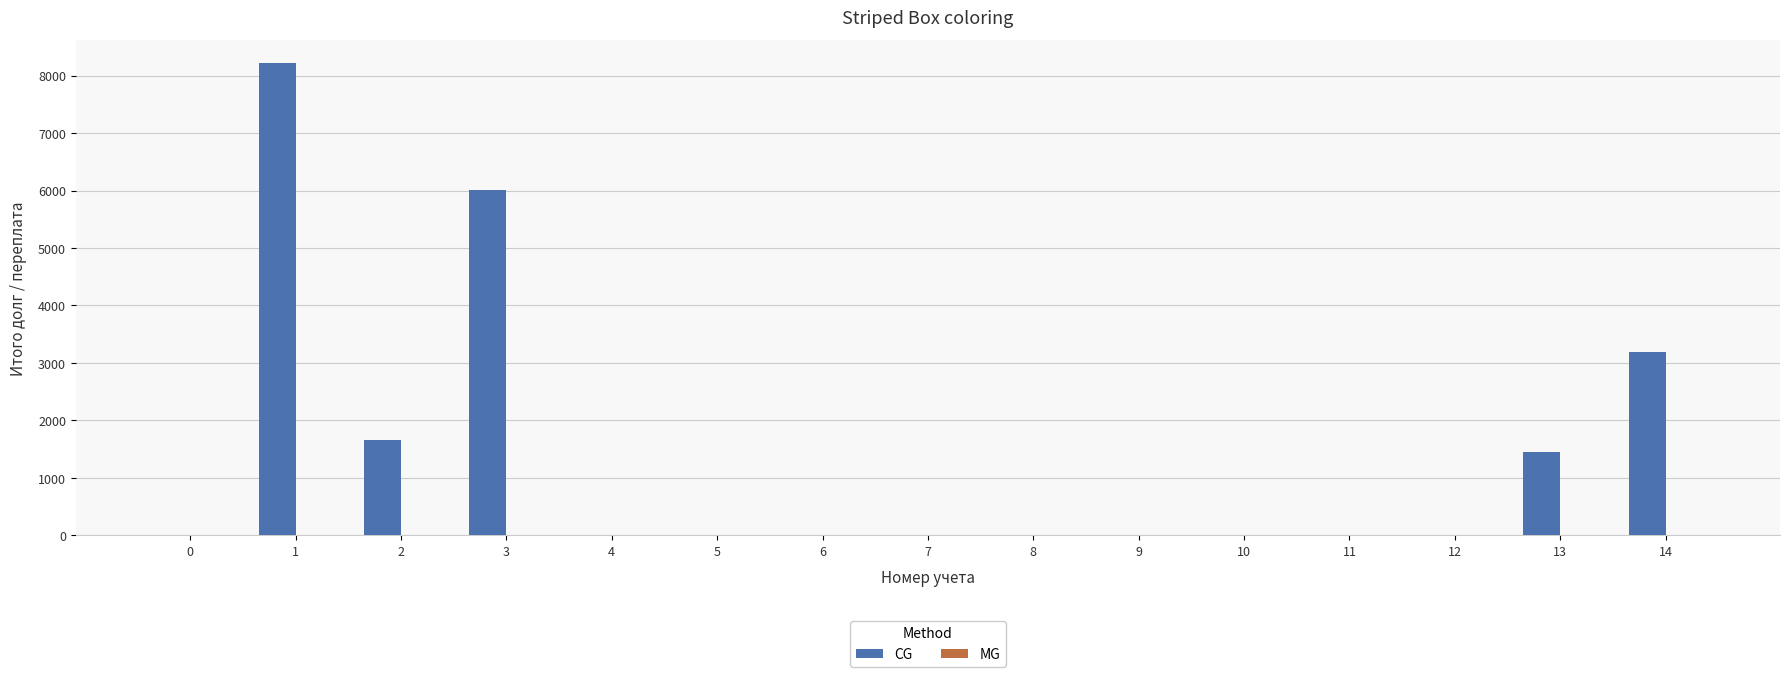

Which series has the largest total across all categories?

CG